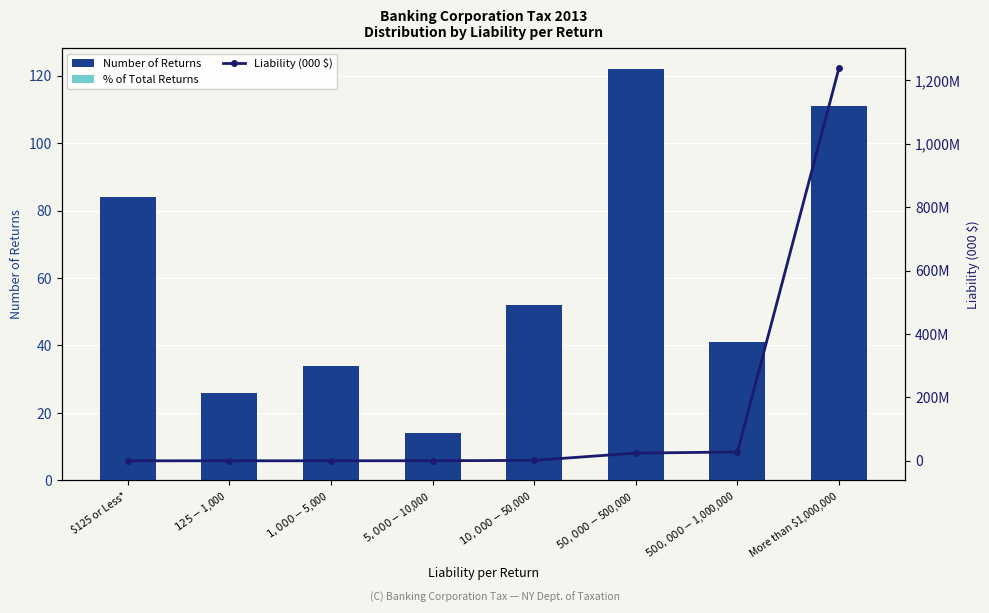

What is the spread (max minus min) of values at $10,000 - $50,000?

1292559.3